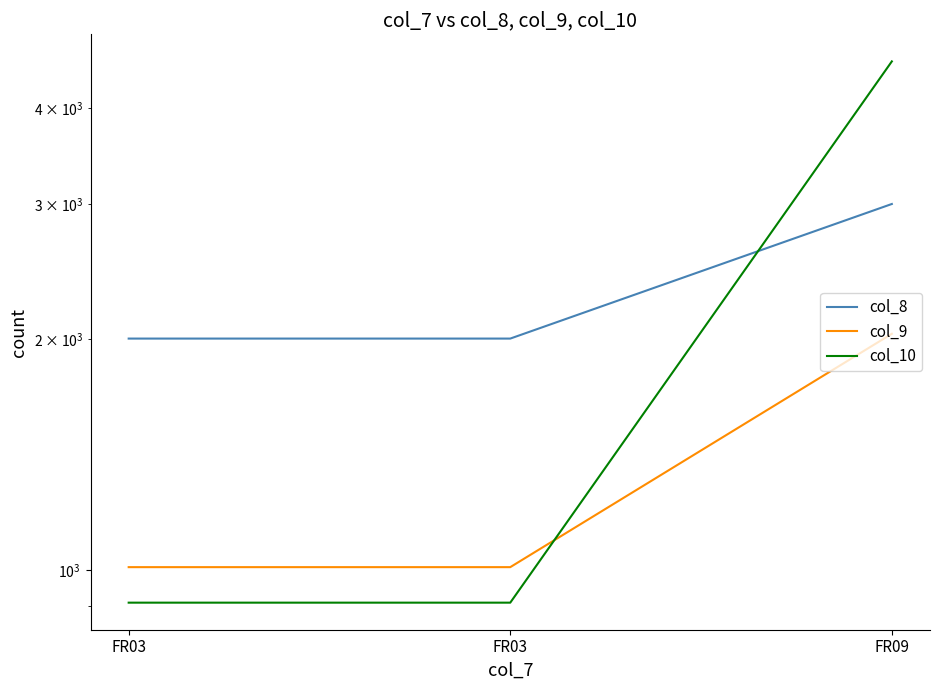

The col_10 series shows 908 at FR03. True or false?

True